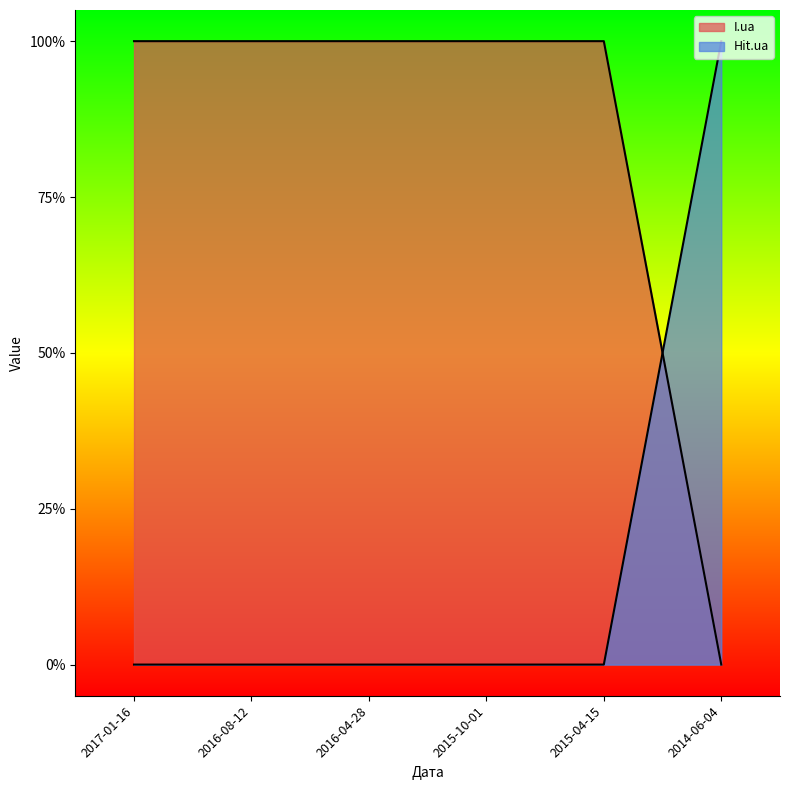

At which category is the sum across all series the highest?

2017-01-16